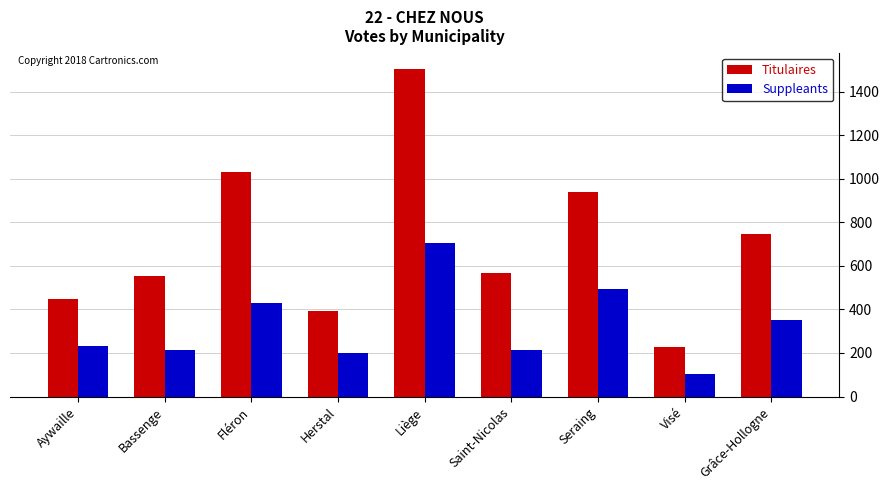

How many groups of bars are there?

9